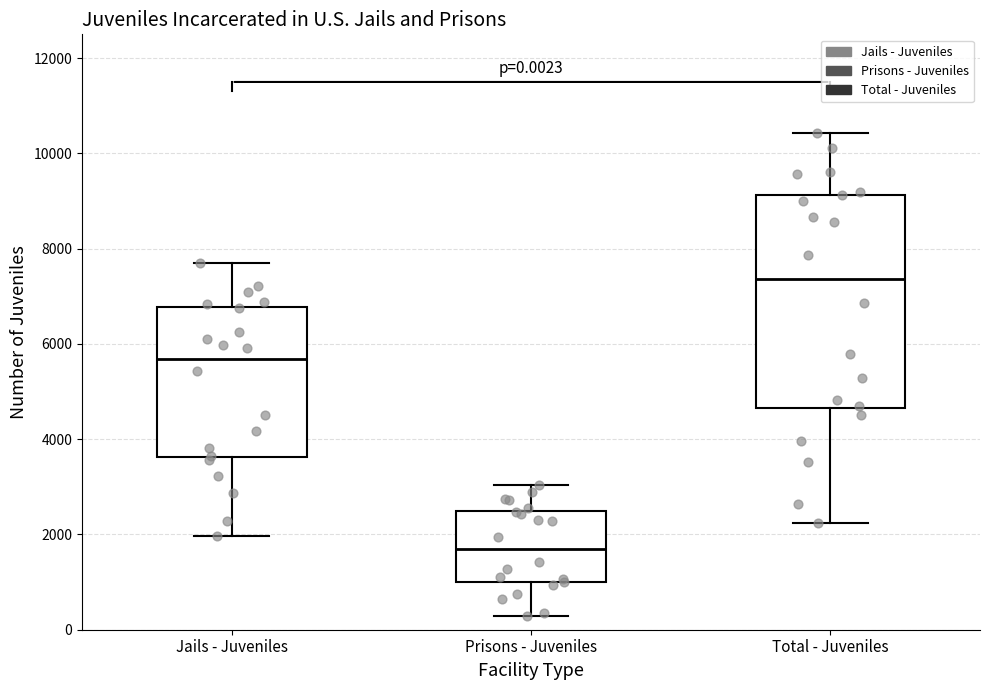

Which box's median line is the lowest?

Prisons - Juveniles